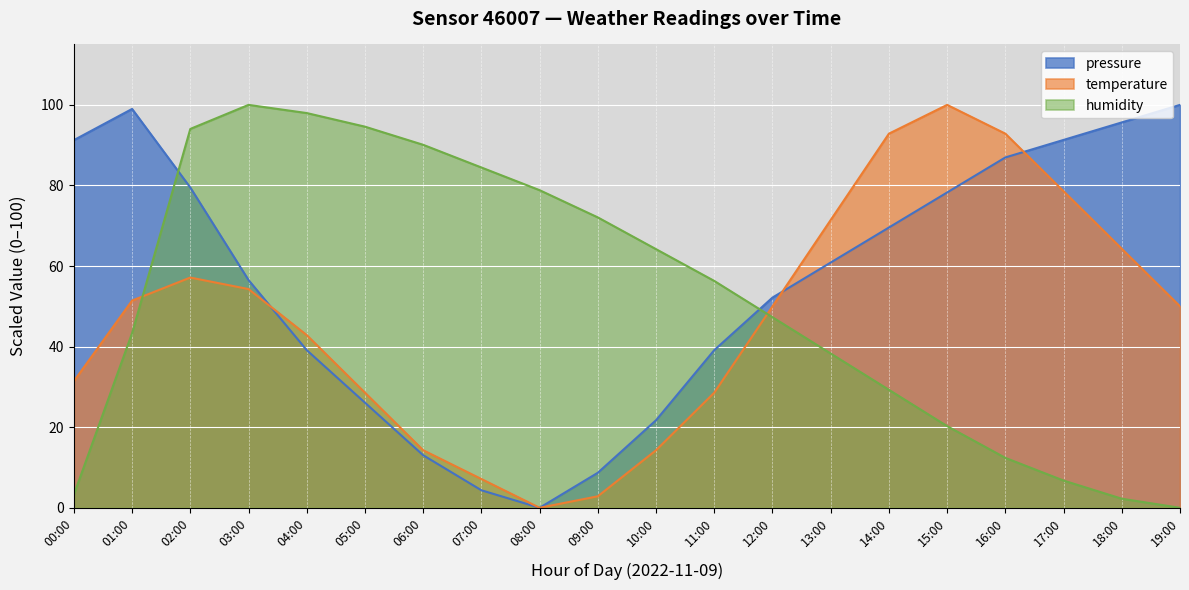

After their last crossing, which series has the higher values: pressure or temperature?

pressure